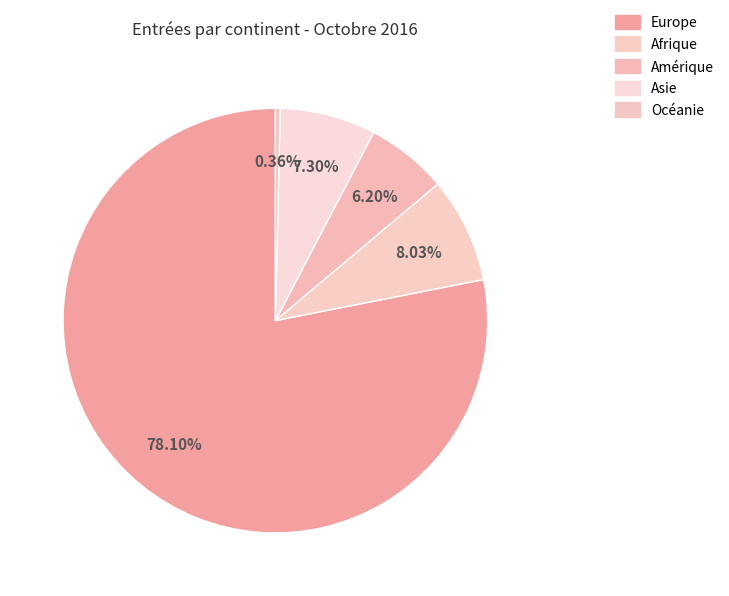

The Europe slice represents 78% of the pie. True or false?

True